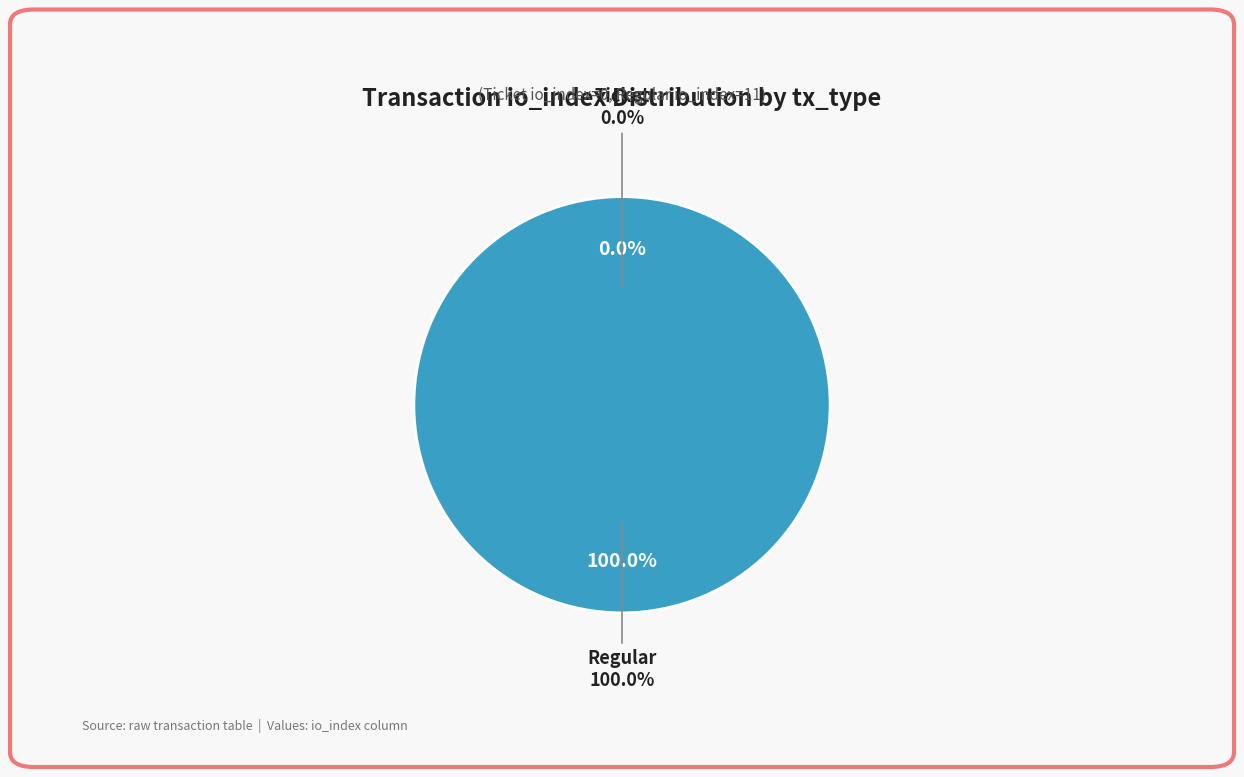

Which category has the smallest portion of the pie?

Ticket (io_index=0)